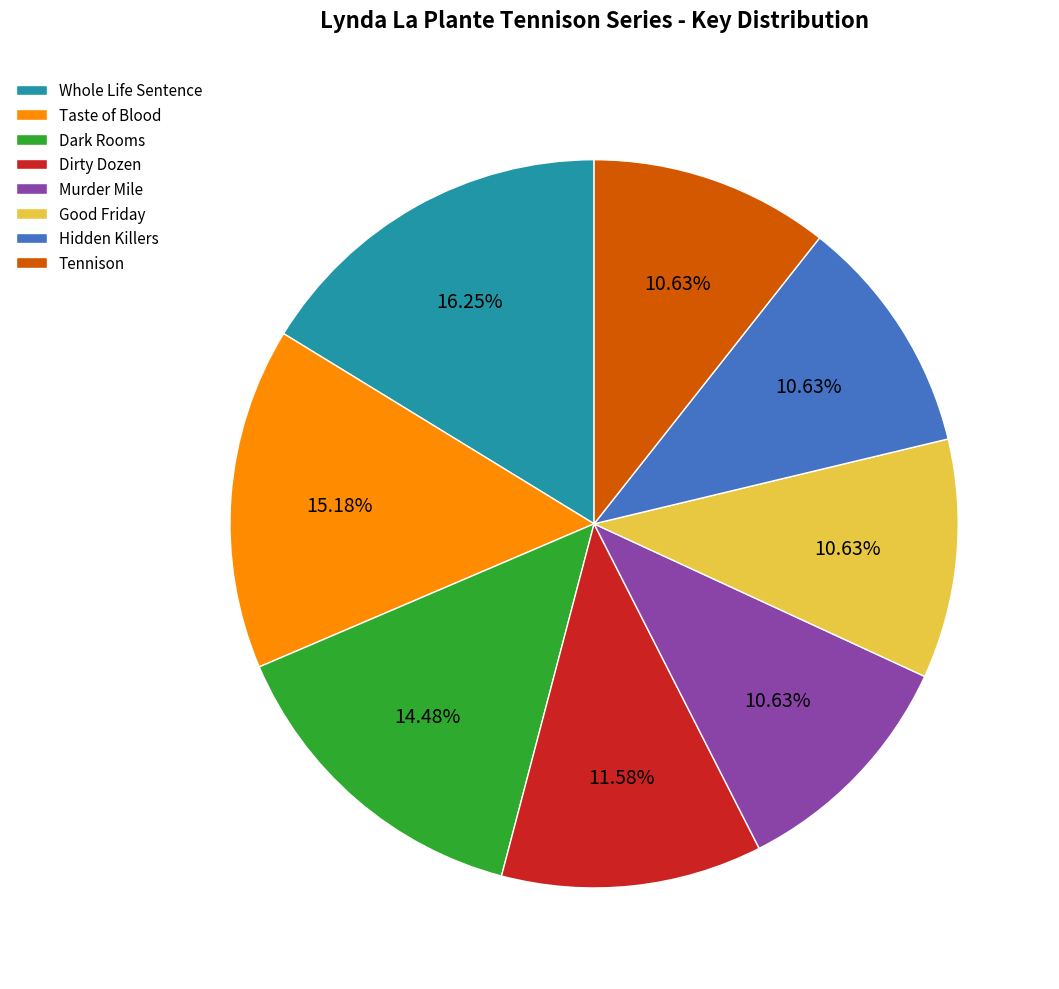

Does Tennison account for over 50% of the chart?

No